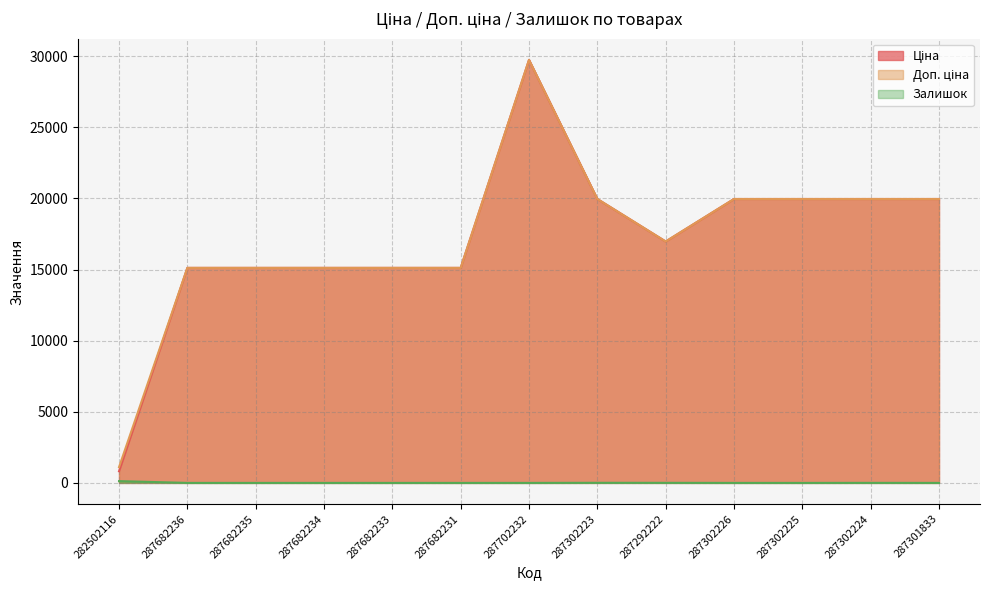

The Залишок series shows 7.0 at 287302223. True or false?

True